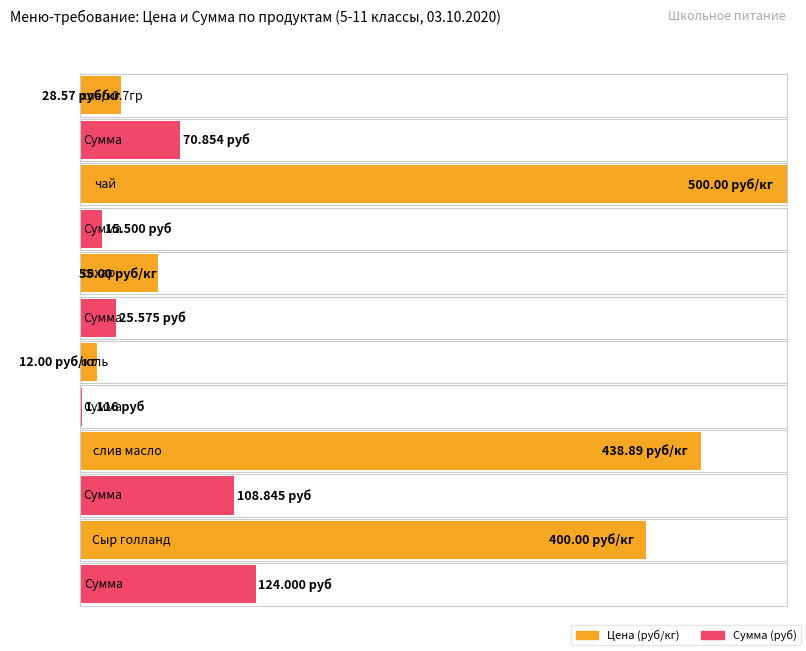

Rank the series at Сыр голланд from highest to lowest value.

Цена (руб/кг), Сумма (руб)